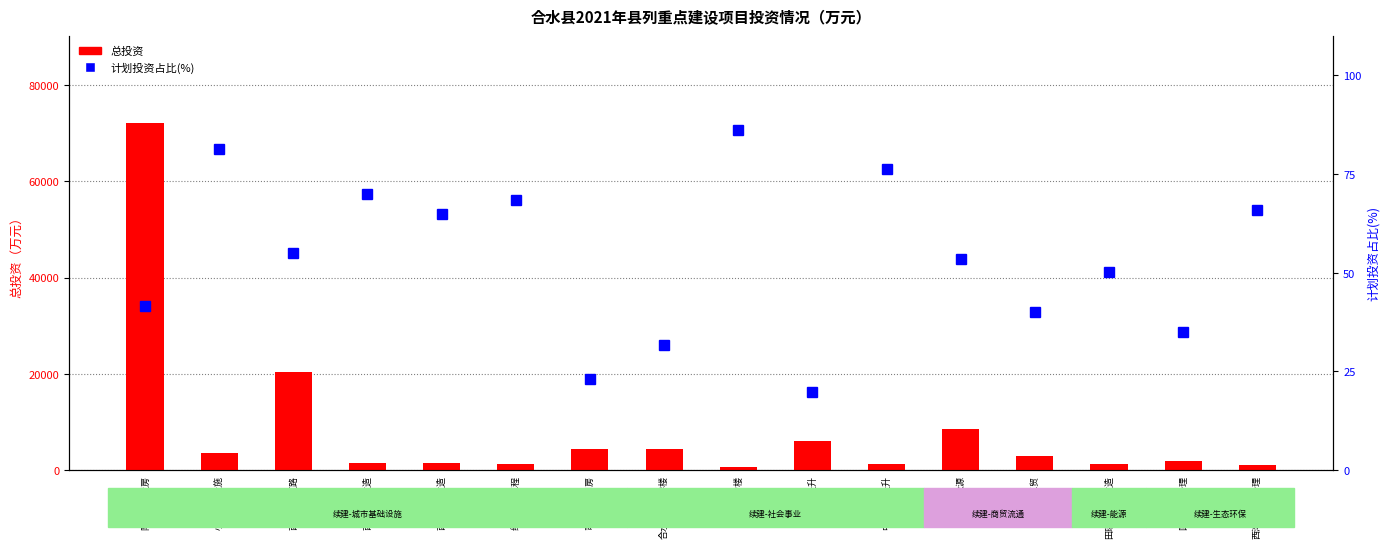

What is the label of the 11th bar from the left?

中医医院提升